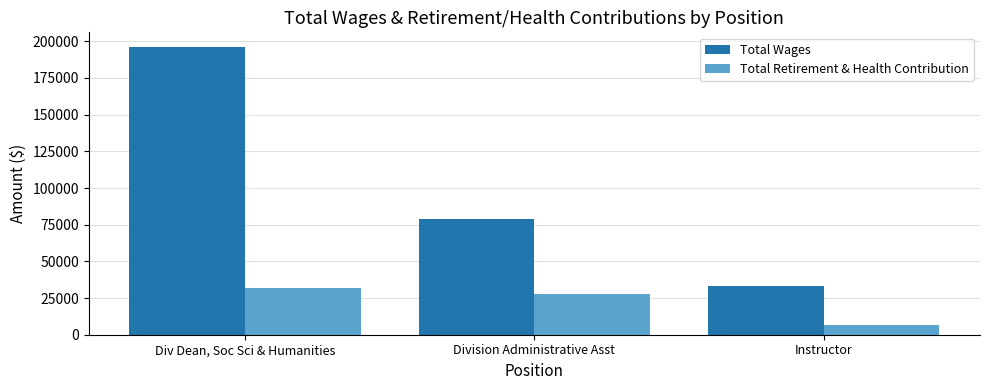

Which series changed the most between Div Dean, Soc Sci & Humanities and Division Administrative Asst?

Total Wages